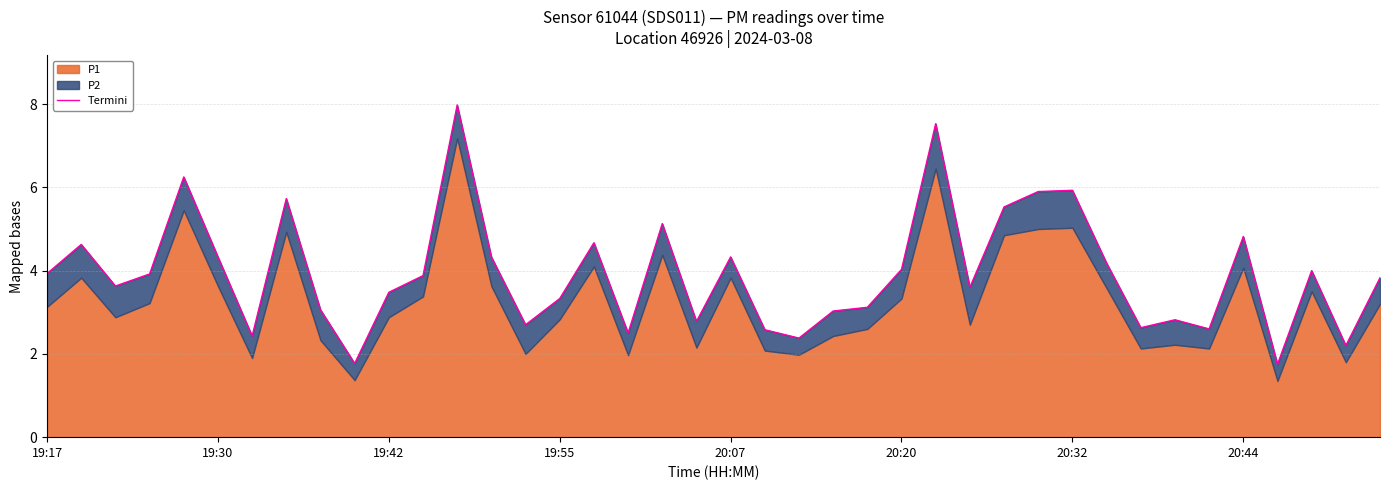

List the labels in order of value, smallest first.

36, 9, 38, 22, 20:32, 17, 21, 34, 32, 14, 19, 33, 23, 8, 24, 15, 10, 27, 19:42, 39, 11, 19:55, 19:17, 37, 25, 31, 20:20, 13, 20, 19:30, 16, 35, 18, 28, 20:44, 29, 30, 20:07, 26, 12